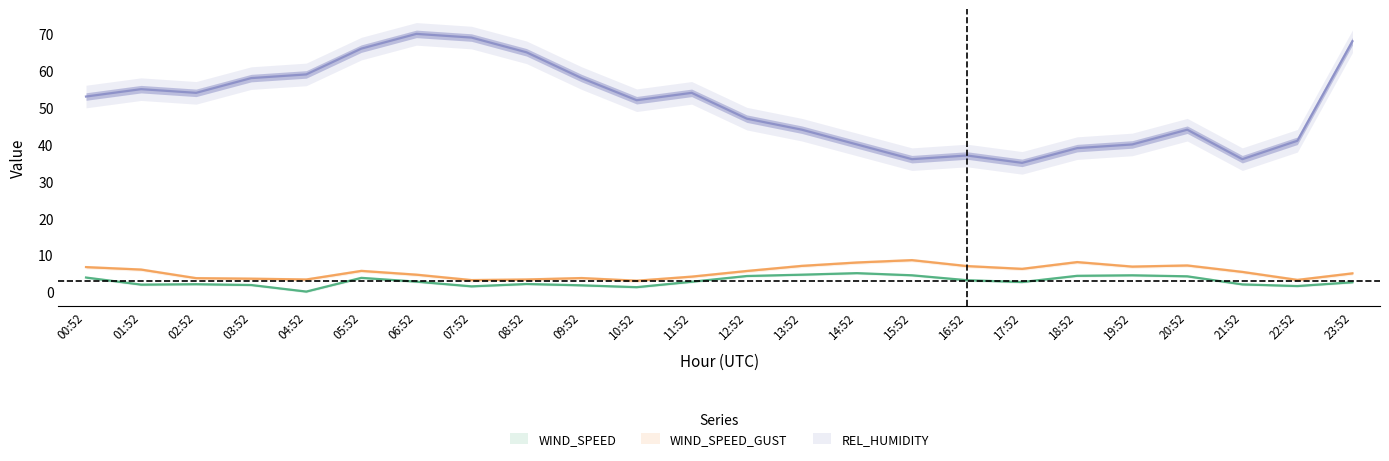

What is the difference between the highest and lowest values at 07:52?

67.5